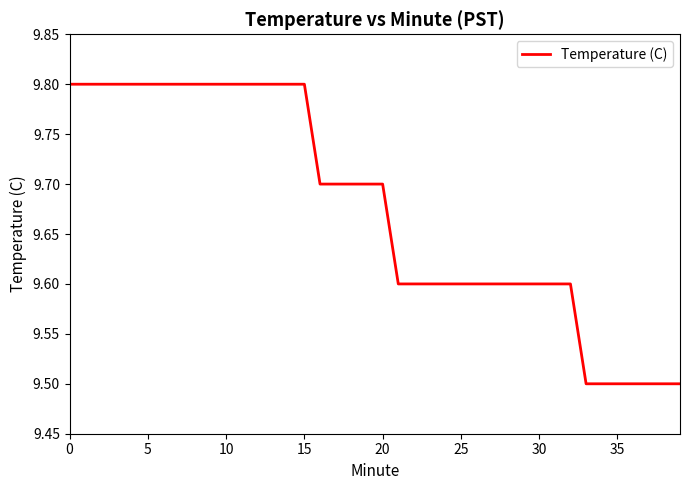

What is the smallest value displayed?

9.5